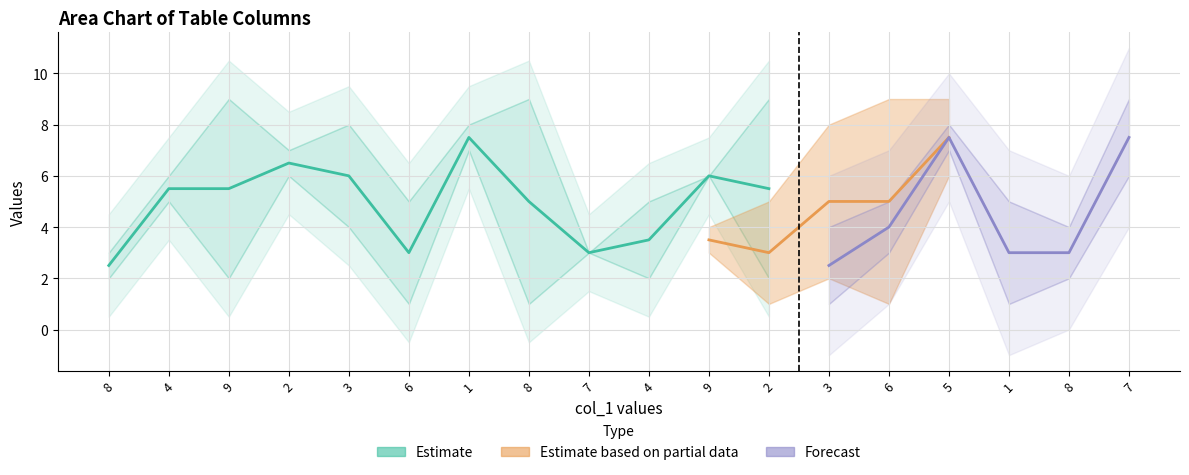

True or false: the data has more than 2 interior local peaks.

True